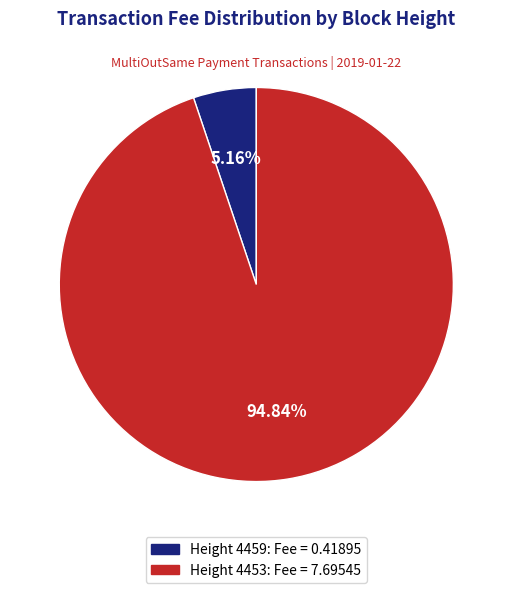

Does any single category account for the majority?

Yes